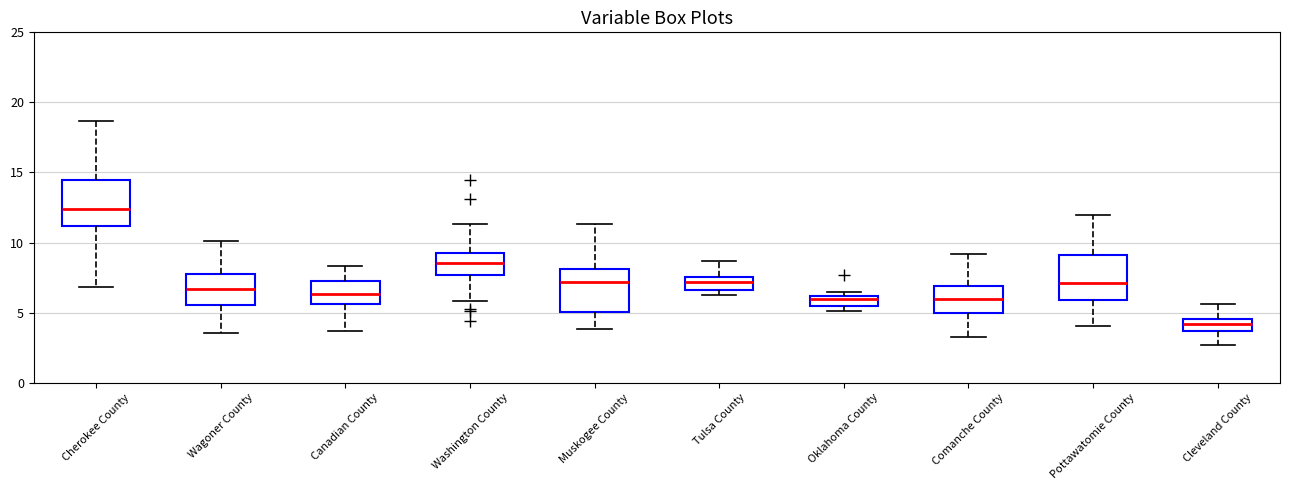

Where is the lower edge of the box for Pottawatomie County on the y-axis? The values are not printed on the chart, so give them approximately, as read against the axis.

6.0